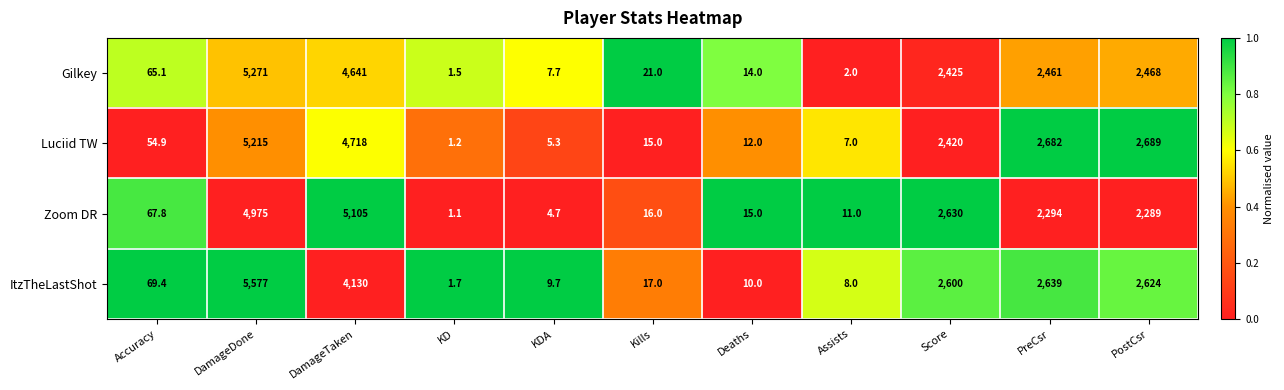

Which series has the largest range (max minus min)?

ItzTheLastShot